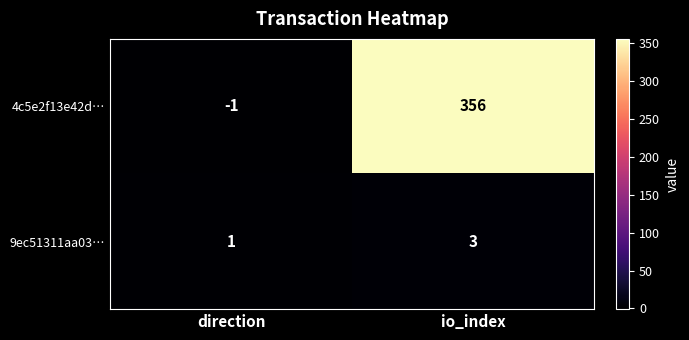

What is the average value of the 4c5e2f13e42d… series?

178